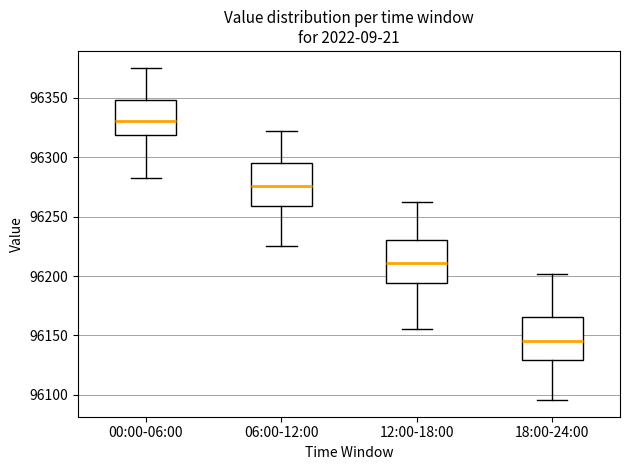

Reading left to right, read every box against the y-axis: the position of its median line, the range the box covers, and the ends of its whiskers. The values are not printed on the chart, so give them approximately, as read against the axis.

00:00-06:00: median 96330, box 96320 to 96350, whiskers 96285 to 96375
06:00-12:00: median 96275, box 96260 to 96295, whiskers 96225 to 96320
12:00-18:00: median 96210, box 96195 to 96230, whiskers 96155 to 96260
18:00-24:00: median 96145, box 96130 to 96165, whiskers 96095 to 96200